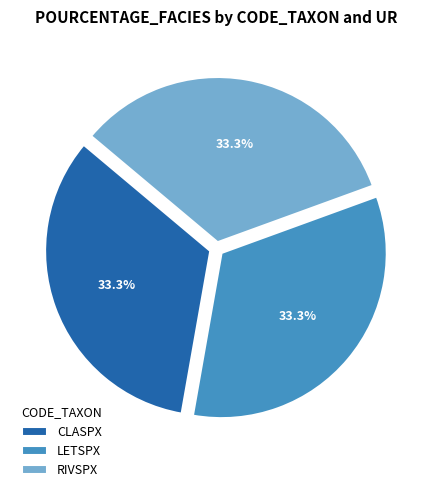

To the nearest percent, what is the average slice percentage?

33%